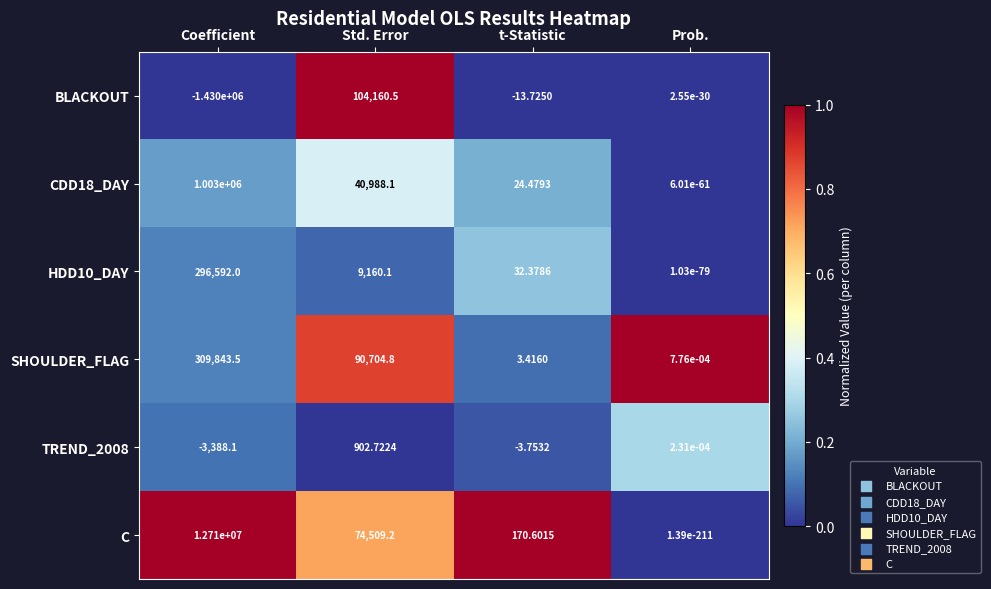

Which series changed the most between t-Statistic and Prob.?

C